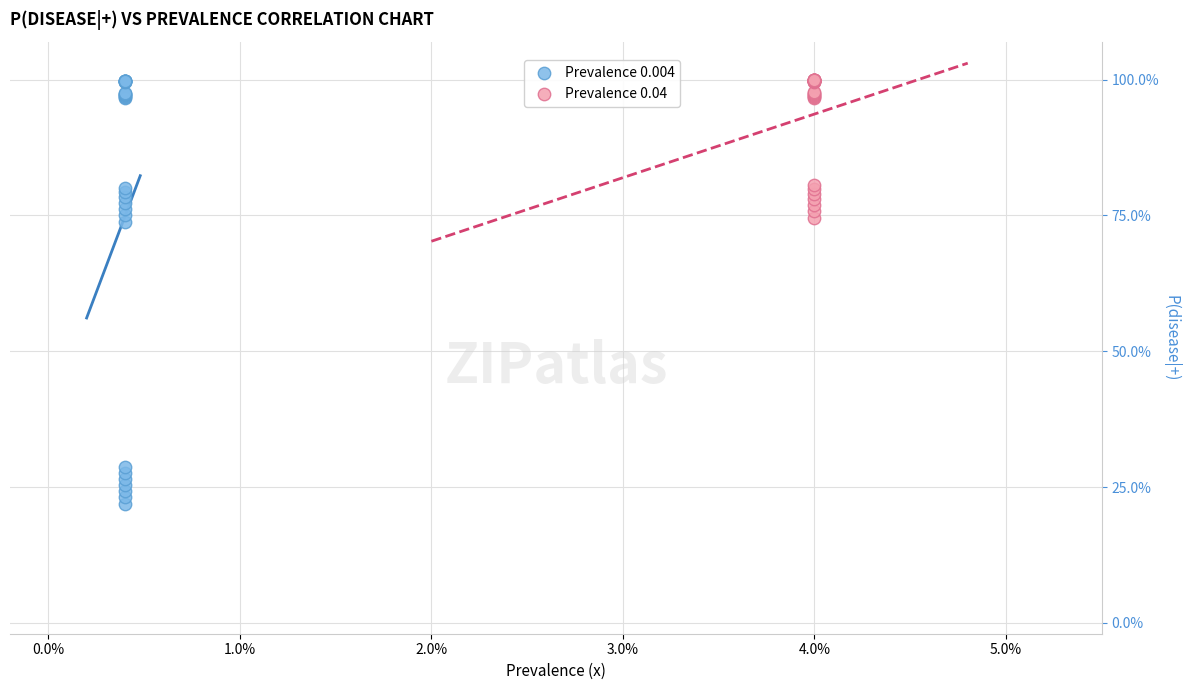

What are all the series names shown in the legend?

Prevalence 0.004, Prevalence 0.04